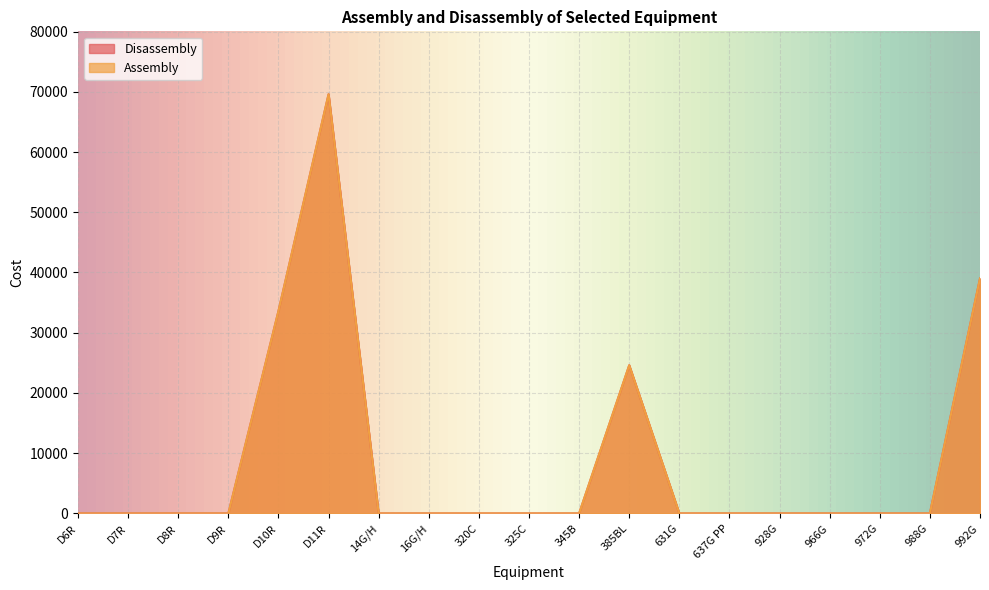

Where is the first local maximum for Assembly?

D11R